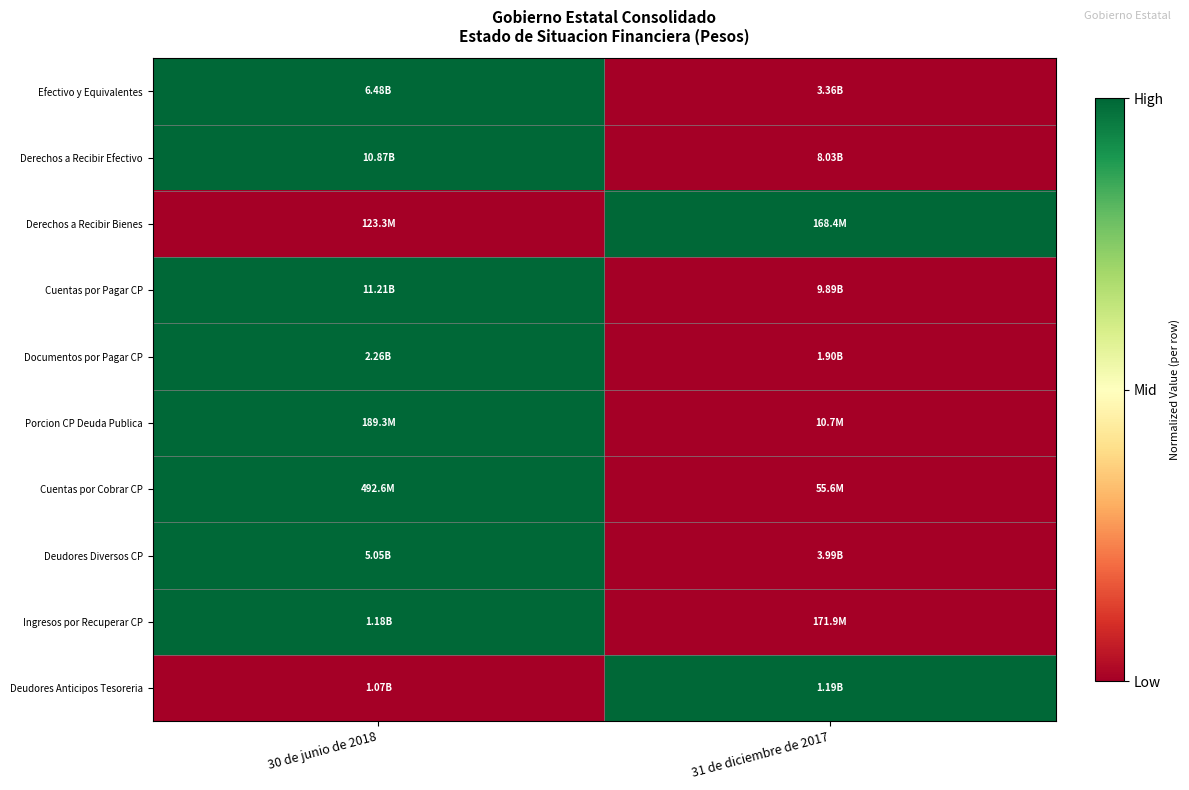

Which has a higher value, 30 de junio de 2018 or 31 de diciembre de 2017?

30 de junio de 2018